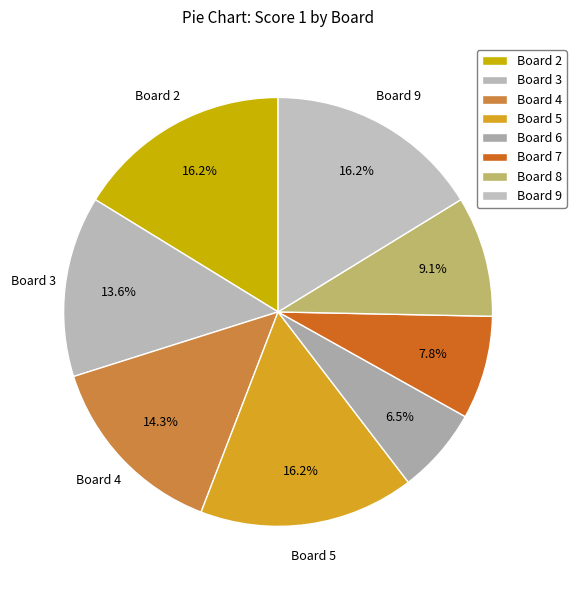

Does Board 8 represent more than half of the total?

No